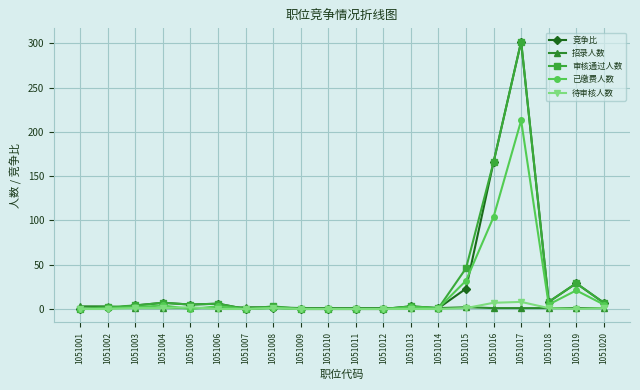

True or false: 已缴费人数 has more than 1 interior local peaks.

True